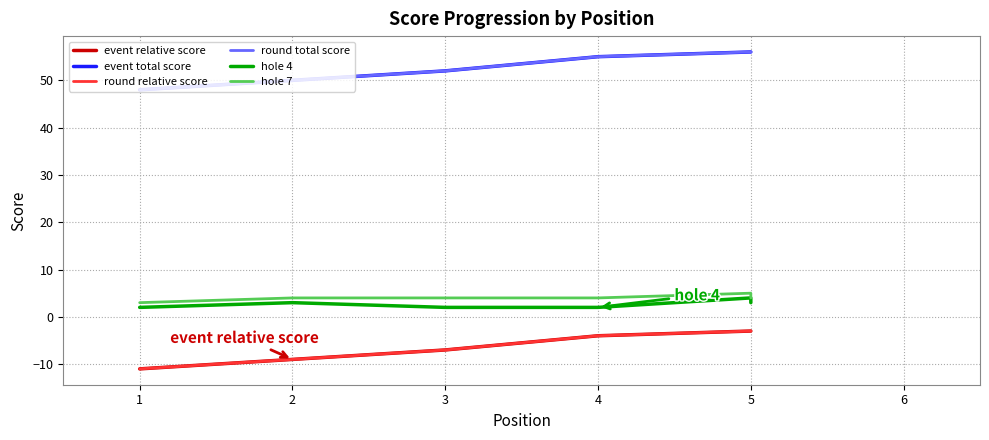

What value does the event total score series have at 1?

48